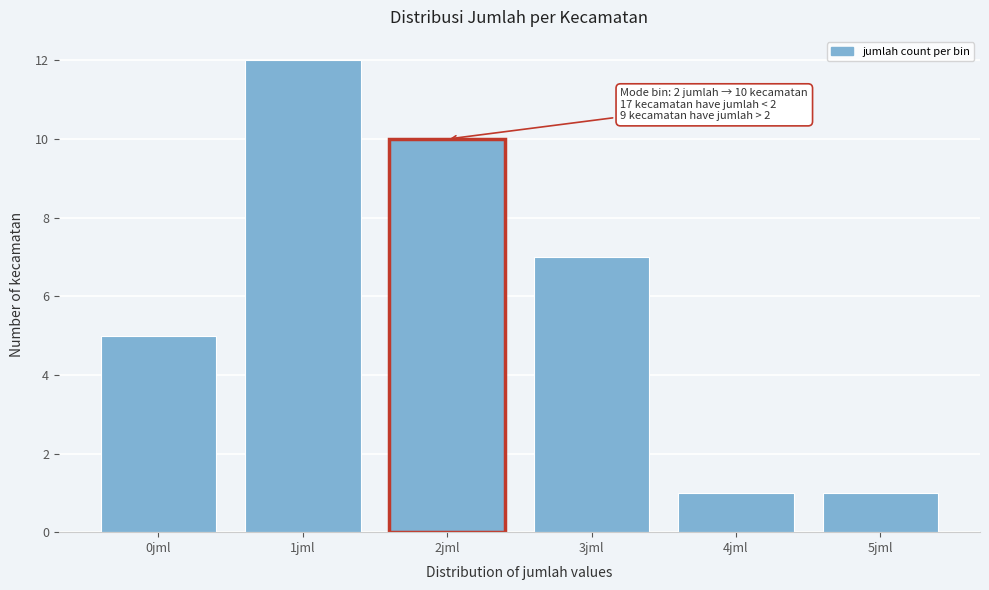

Reading left to right, extract all data points from this chart.

5	12	10	7	1	1